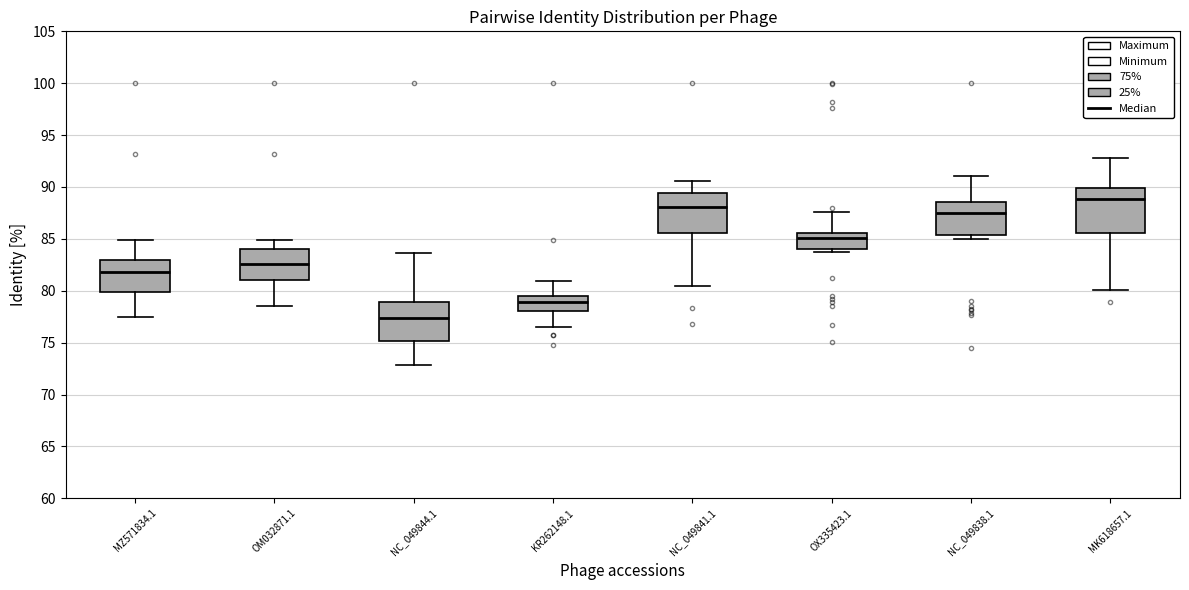

Reading left to right, transcribe this box plot: for each box, give where its median line is, the range the box spans, and where its two whiskers end, as read against the y-axis. The values are not printed on the chart, so give them approximately, as read against the axis.

MZ571834.1: median 82.0, box 80.0 to 83.0, whiskers 77.5 to 85.0
OM032871.1: median 82.5, box 81.0 to 84.0, whiskers 78.5 to 85.0
NC_049844.1: median 77.5, box 75.0 to 79.0, whiskers 73.0 to 83.5
KR262148.1: median 79.0, box 78.0 to 79.5, whiskers 76.5 to 81.0
NC_049841.1: median 88.0, box 85.5 to 89.5, whiskers 80.5 to 90.5
OX335423.1: median 85.0, box 84.0 to 85.5, whiskers 83.5 to 87.5
NC_049838.1: median 87.5, box 85.5 to 88.5, whiskers 85.0 to 91.0
MK618657.1: median 89.0, box 85.5 to 90.0, whiskers 80.0 to 93.0